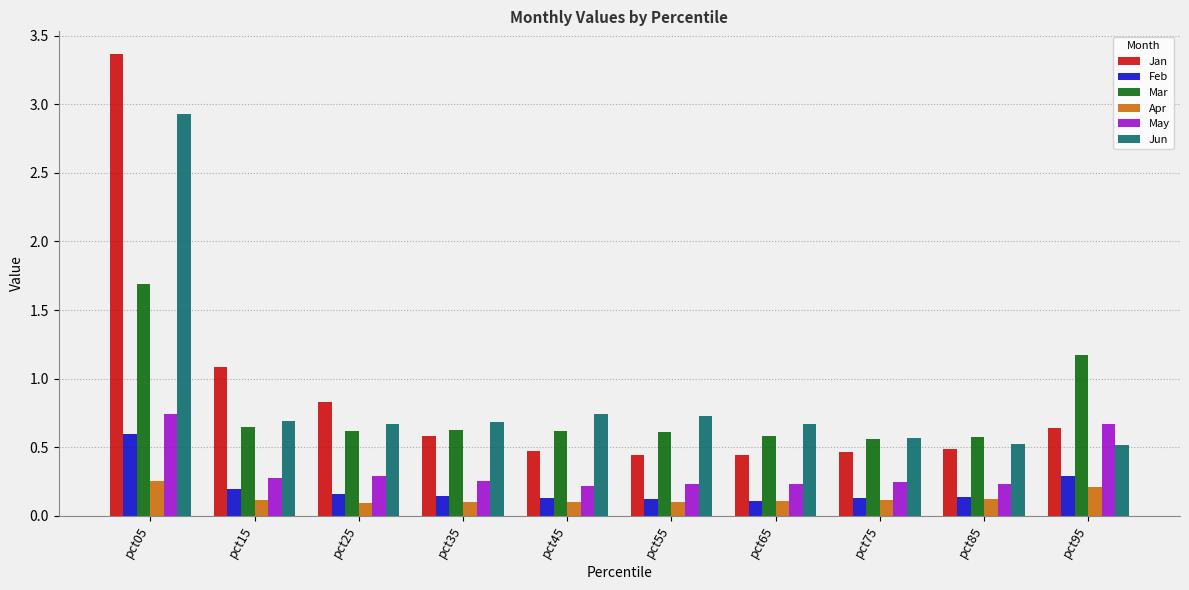

Is it true that Jan equals 1.4 at pct25?

False